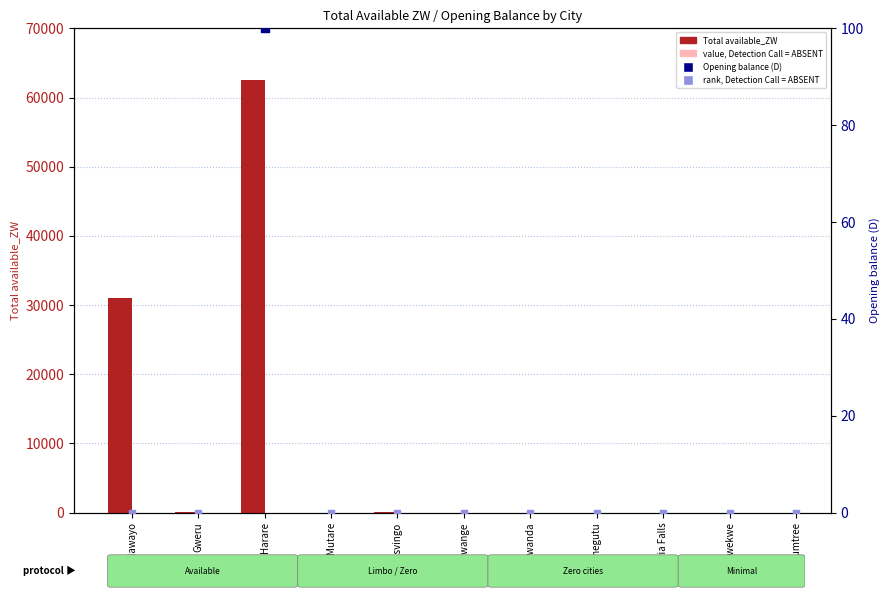

What is the change in value from Bulawayo to Gwanda?

-31071.3